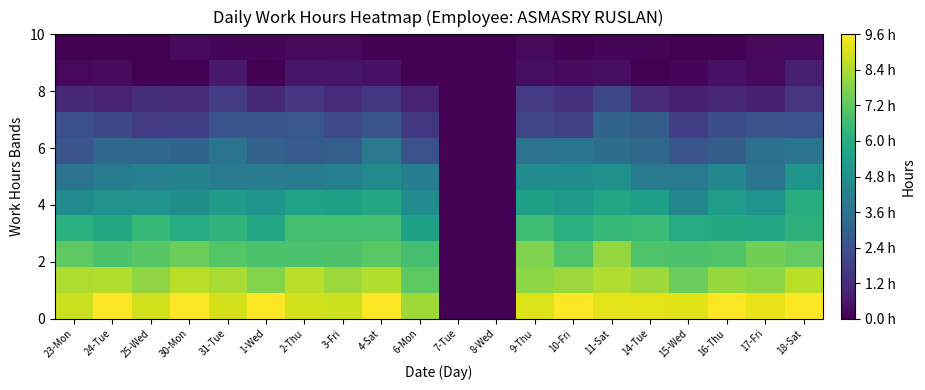

Which label corresponds to the largest value in the chart?

24-Tue